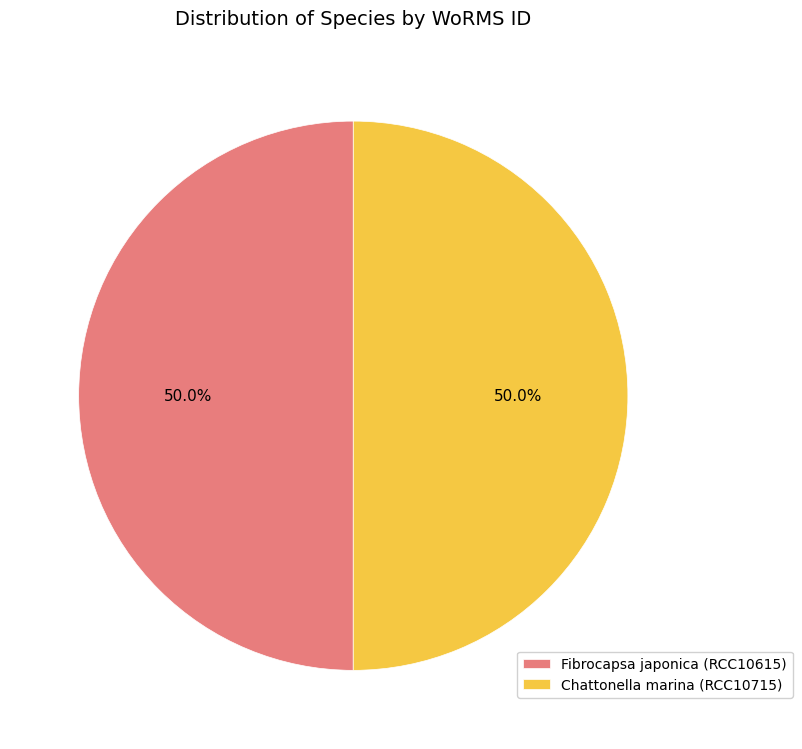

To the nearest percent, what is the average slice percentage?

50%